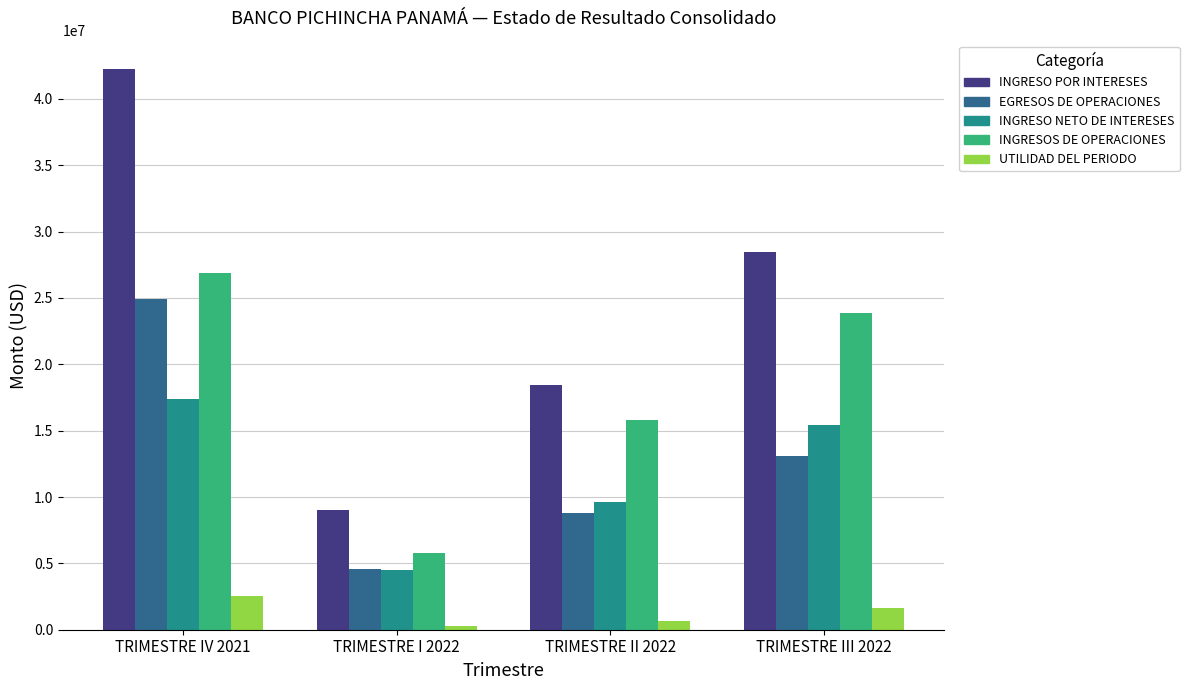

Rank the categories by UTILIDAD DEL PERIODO value from highest to lowest.

TRIMESTRE IV 2021, TRIMESTRE III 2022, TRIMESTRE II 2022, TRIMESTRE I 2022